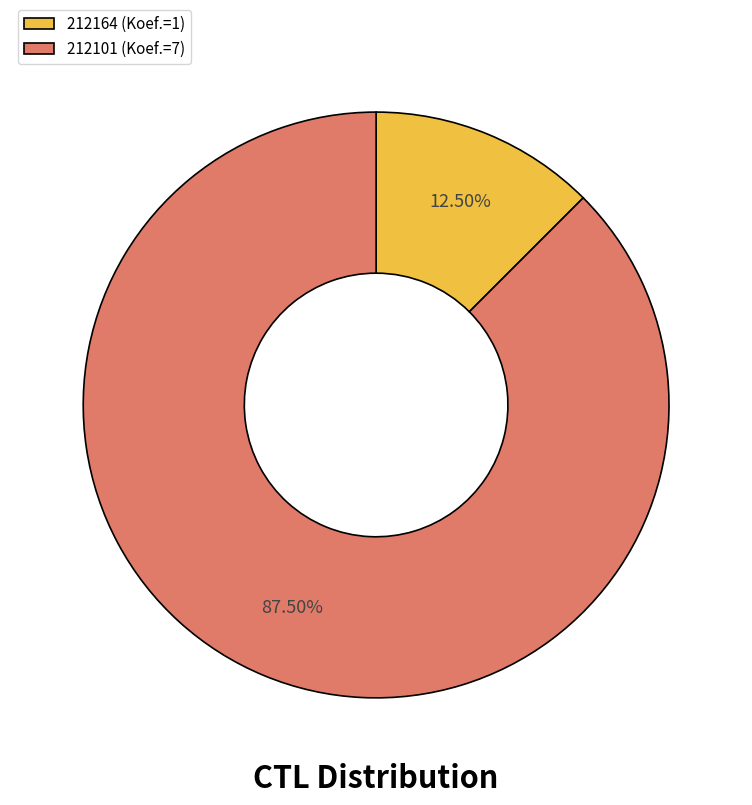

Which category accounts for the majority?

212101